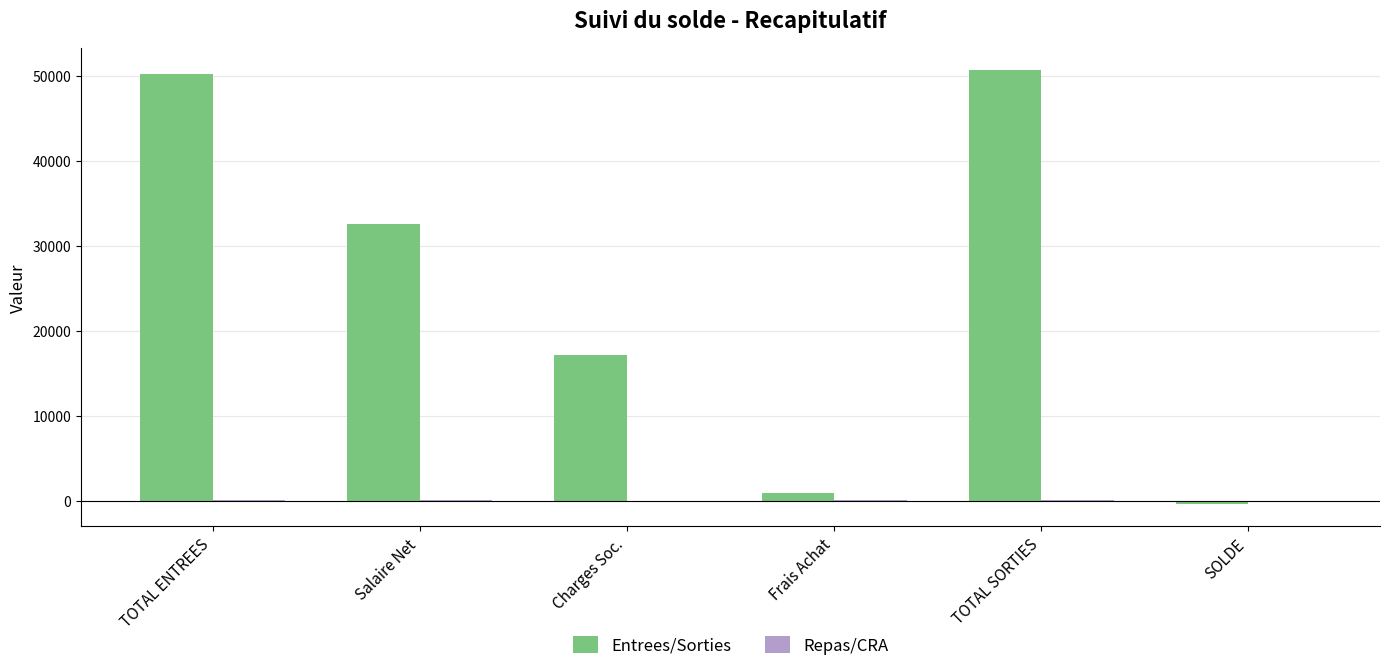

Which series changed the most between Charges Soc. and Frais Achat?

Entrees/Sorties